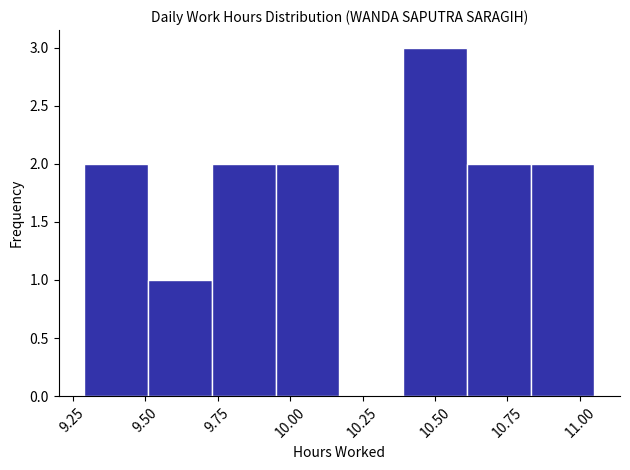

What is the height of the bar covering 10.83 to 11.05 on the x-axis? Neither the bar edges nor the heights are printed on the chart, so give them approximately, as read against the axes.

2